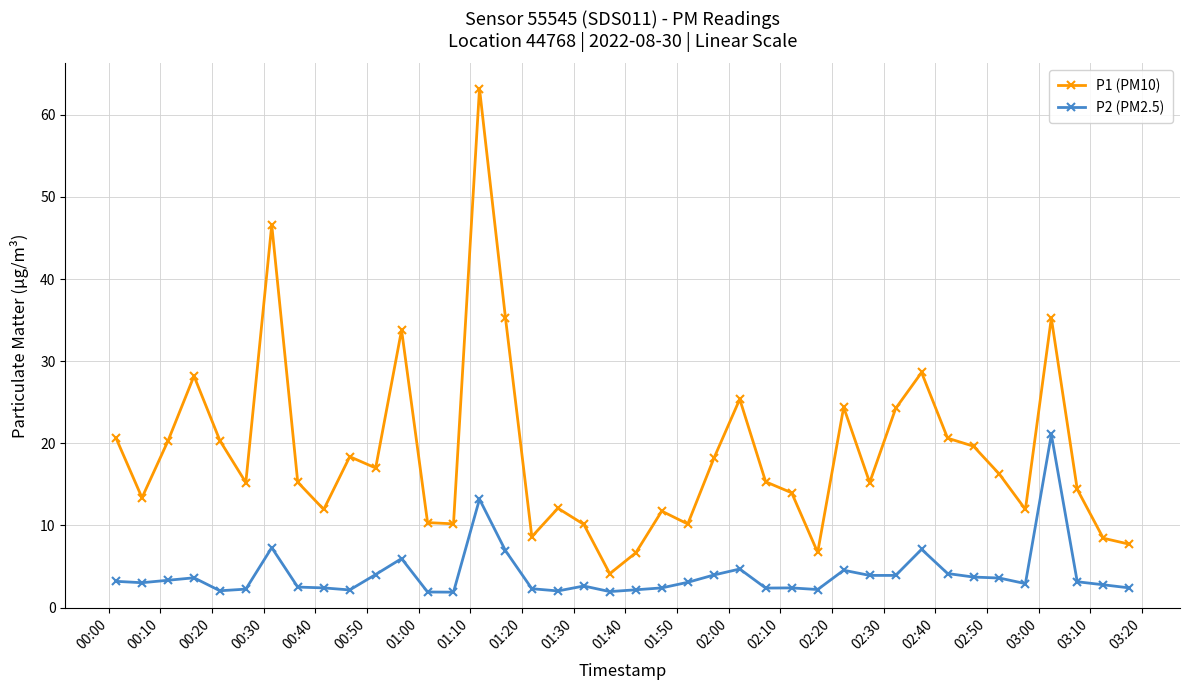

List the series in order of their peak value, lowest first.

P2 (PM2.5), P1 (PM10)